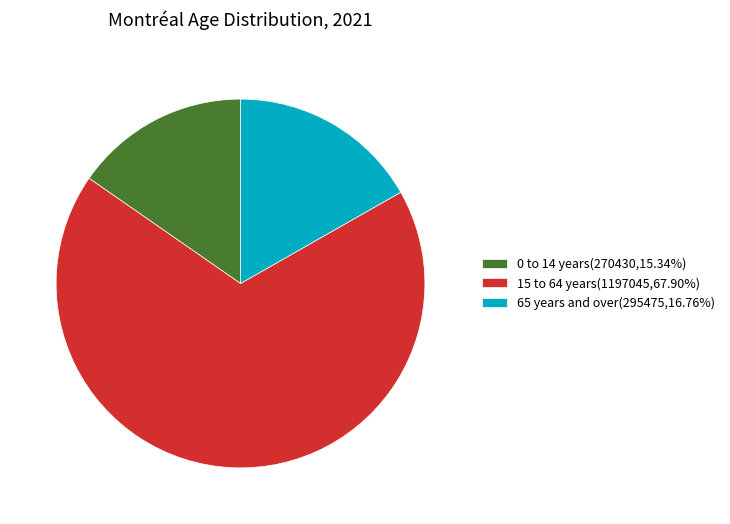

Do 15 to 64 years and 65 years and over together represent more than half of the pie?

Yes